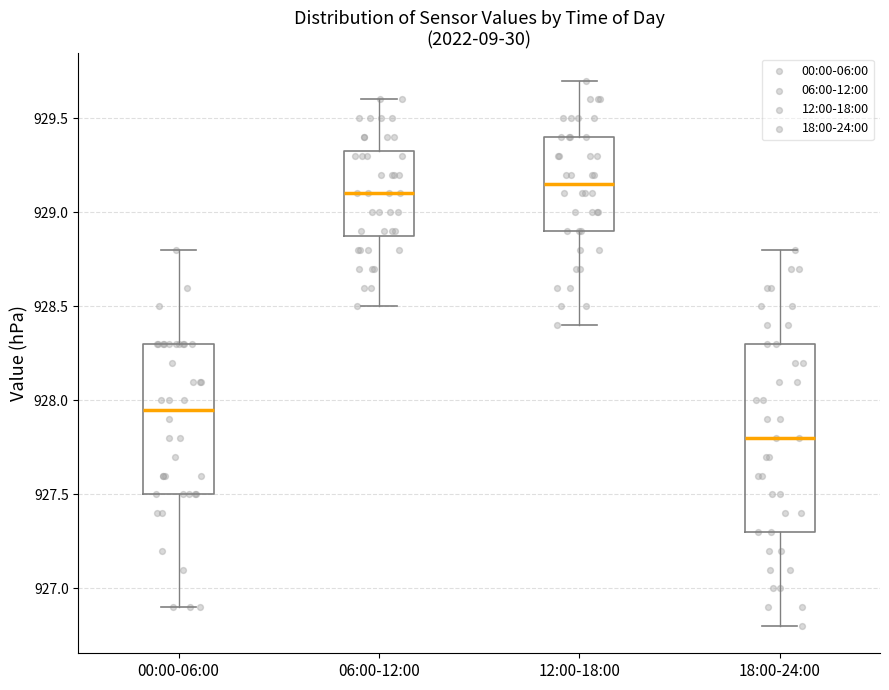

Which box's median line is the lowest?

18:00-24:00